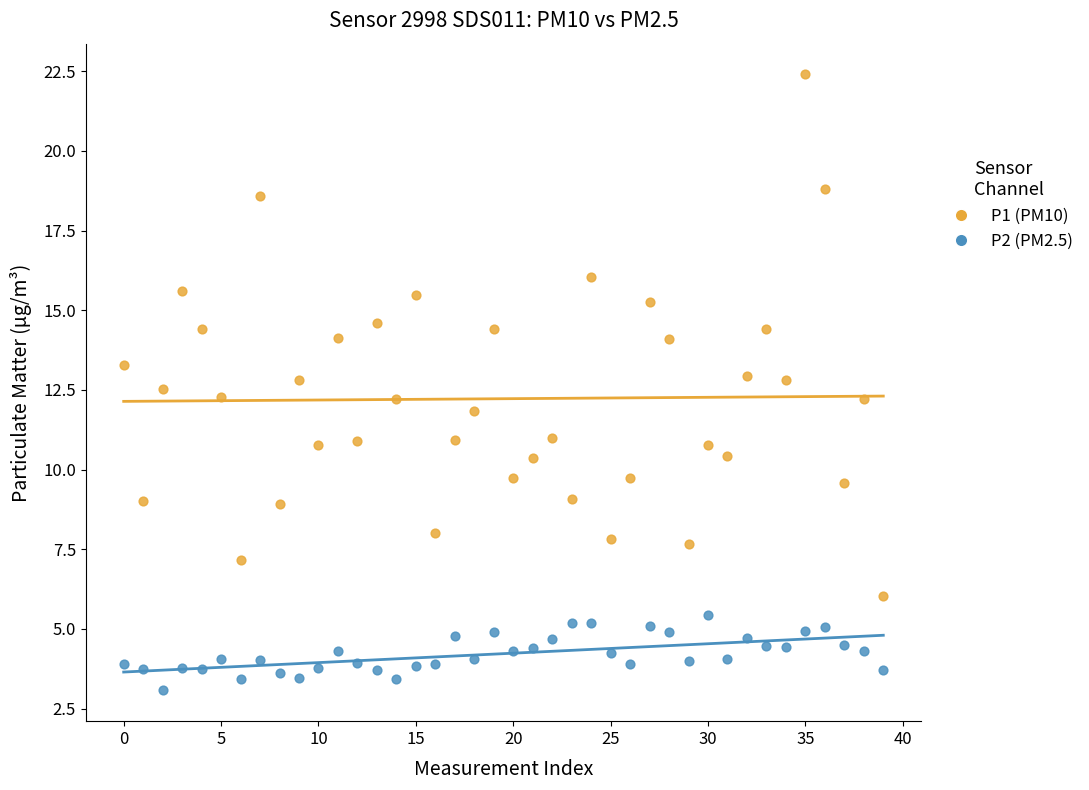

Across all data points, what is the range of Y values (max minus min)?

19.3